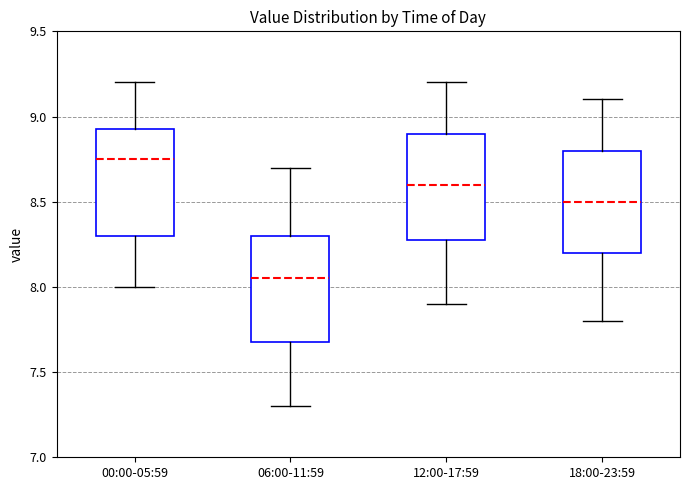

Where does the lower whisker of the box for 12:00-17:59 end on the y-axis? The values are not printed on the chart, so give them approximately, as read against the axis.

7.90